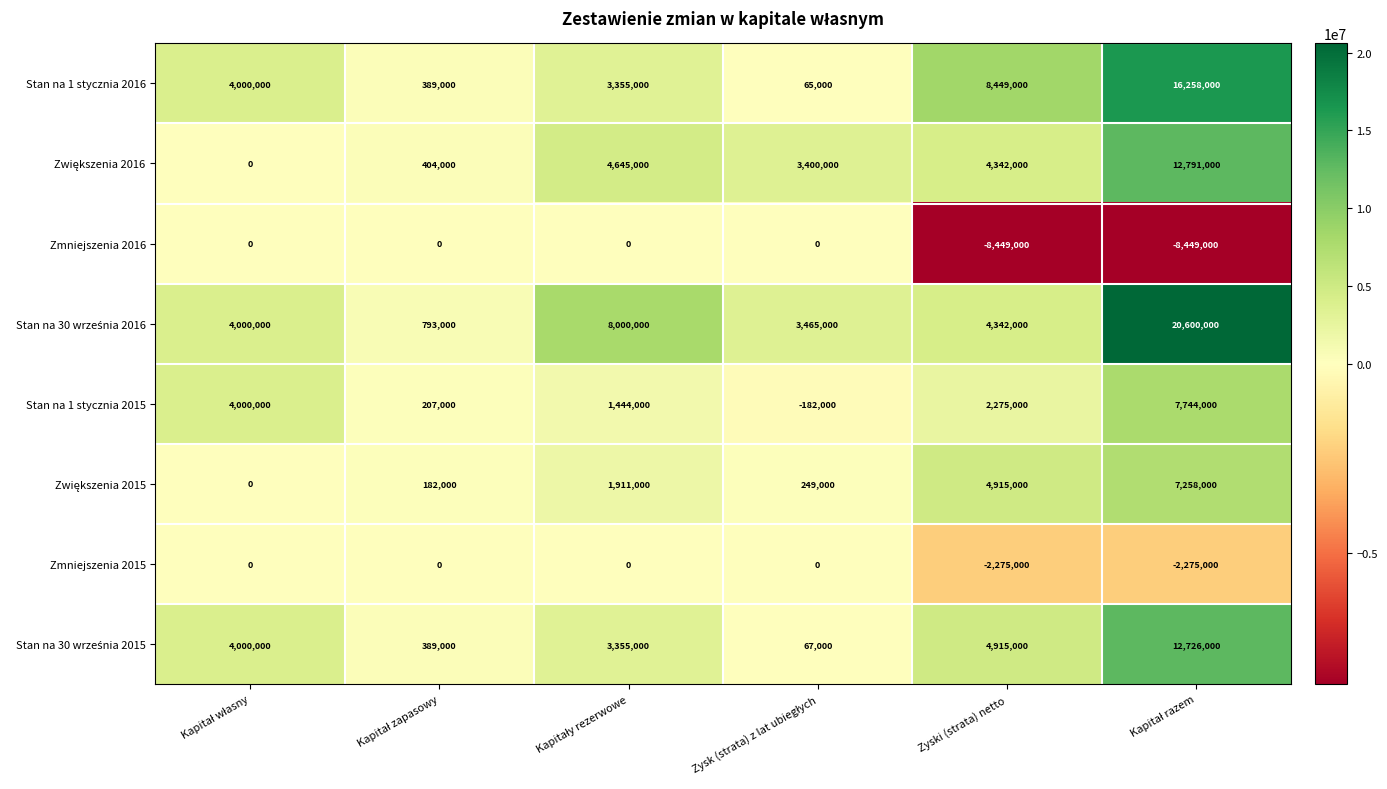

What is the total value across all series at Zyski (strata) netto?

18514000